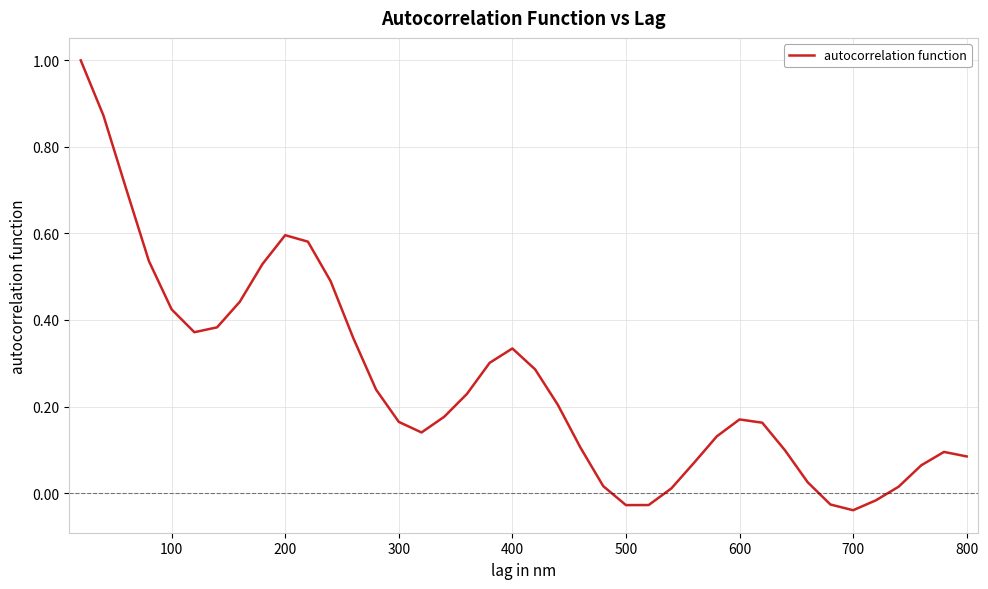

What is the maximum value shown in the chart?

1.0